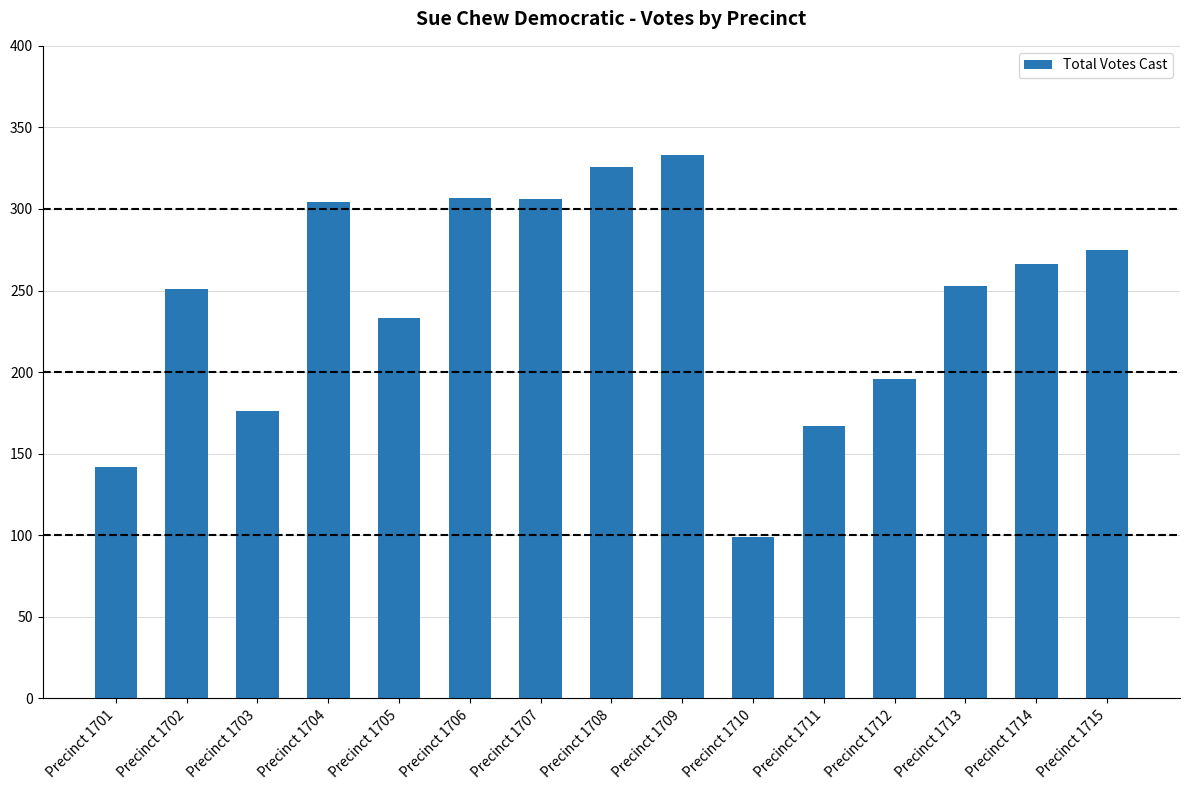

How many data points does each series have?

15